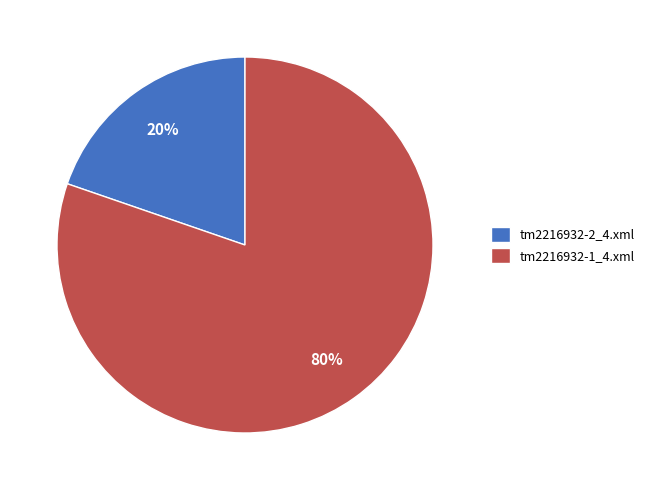

Between tm2216932-1_4.xml and tm2216932-2_4.xml, which is larger?

tm2216932-1_4.xml